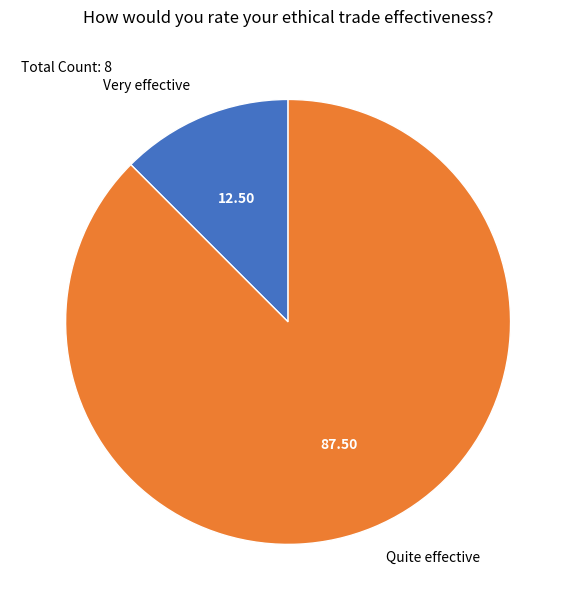

Does any single category account for the majority?

Yes